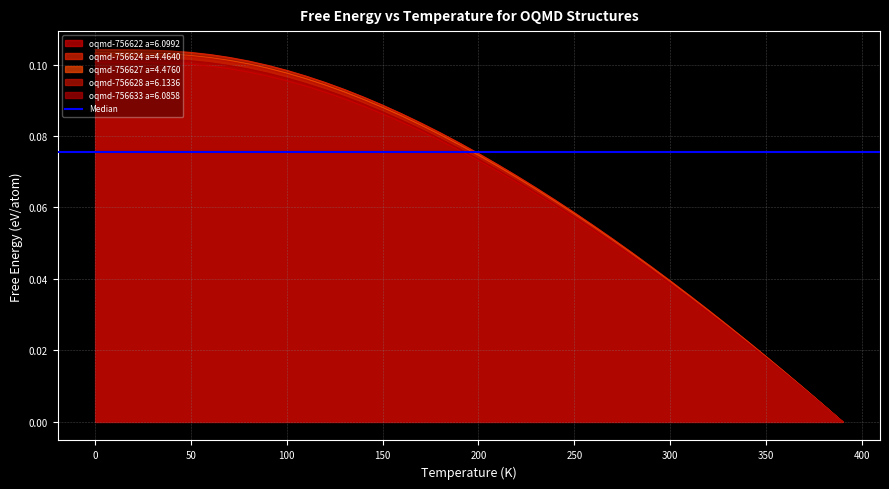

How many positive values does the oqmd-756624 a=4.4640 series have?

39